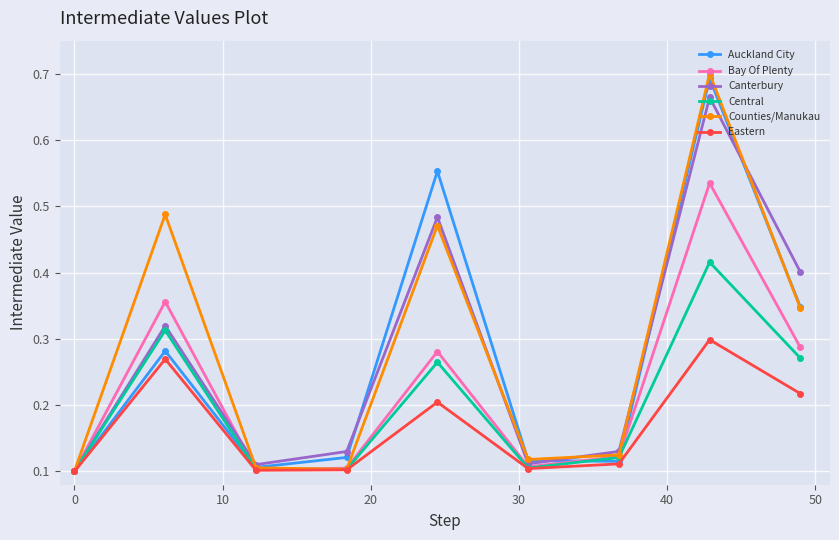

How many data points does each series have?

9